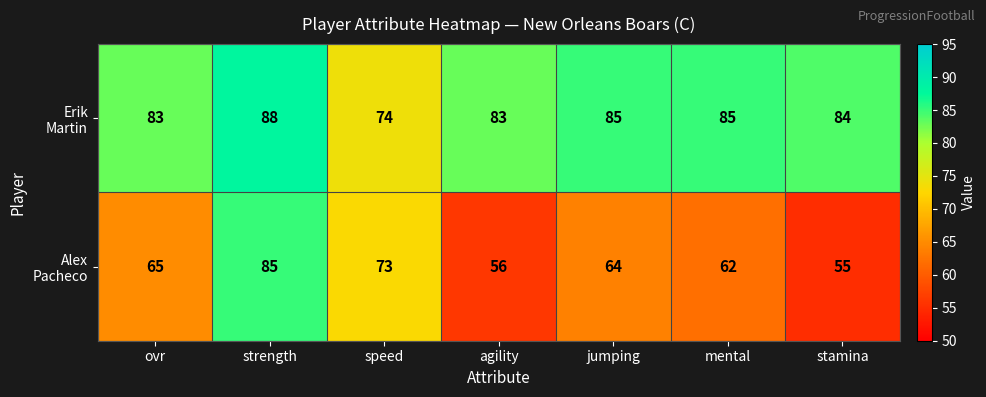

What is the total value across all series at mental?

147